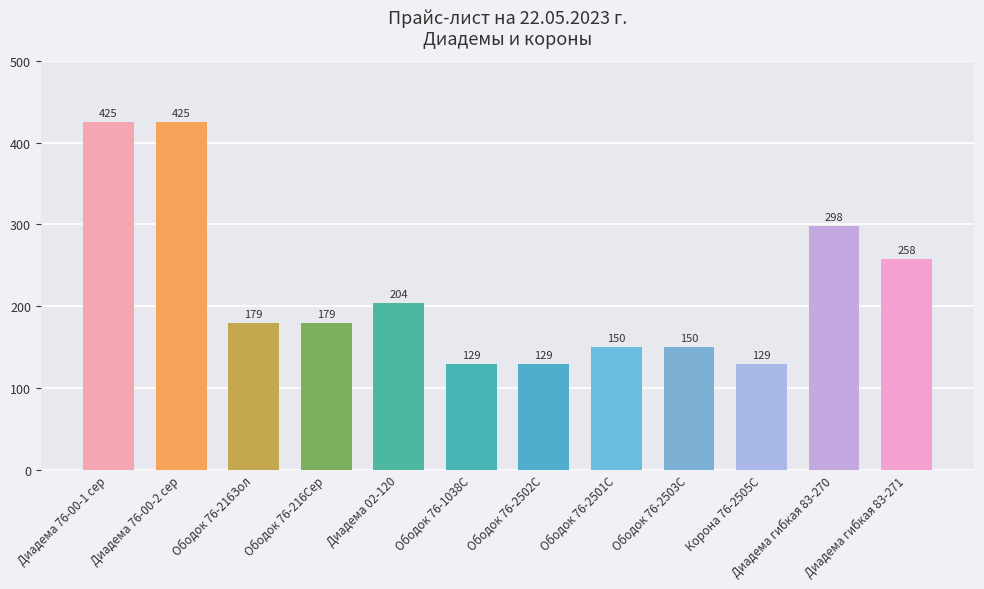

The chart shows a value of 298 at Диадема гибкая 83-270. True or false?

True